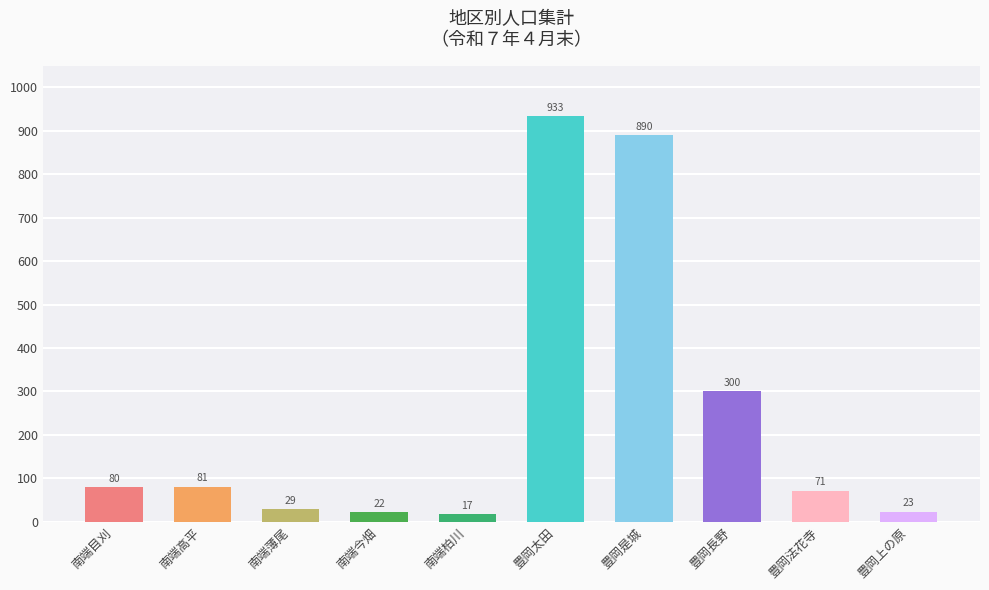

Reading left to right, list all the values displayed in this chart.

南端目刈=80	南端高平=81	南端薄尾=29	南端今畑=22	南端柏川=17	豊岡太田=933	豊岡是城=890	豊岡長野=300	豊岡法花寺=71	豊岡上の原=23